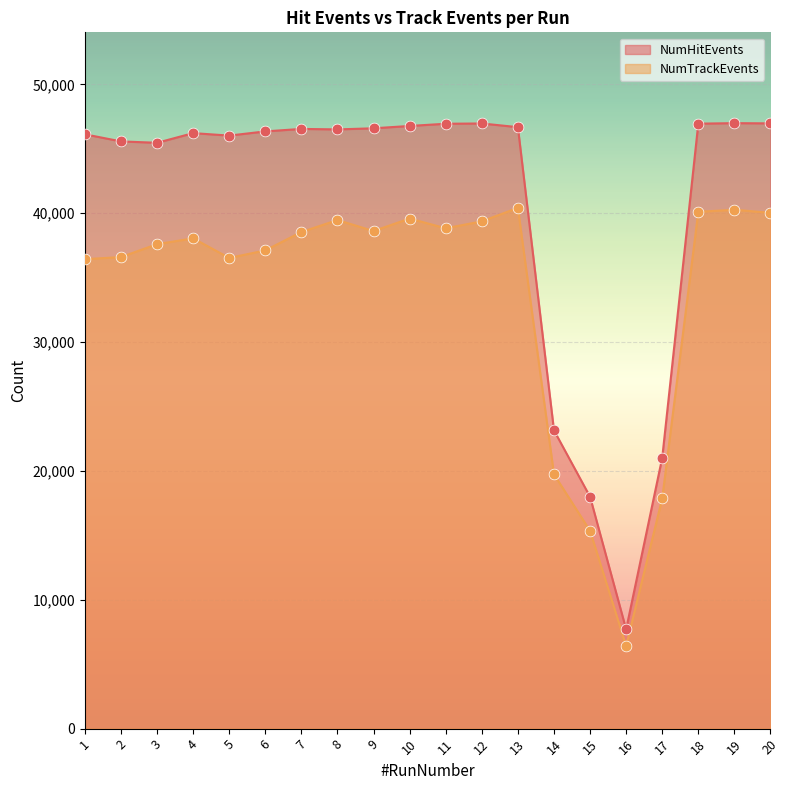

Which series has the widest spread of Y values?

NumHitEvents